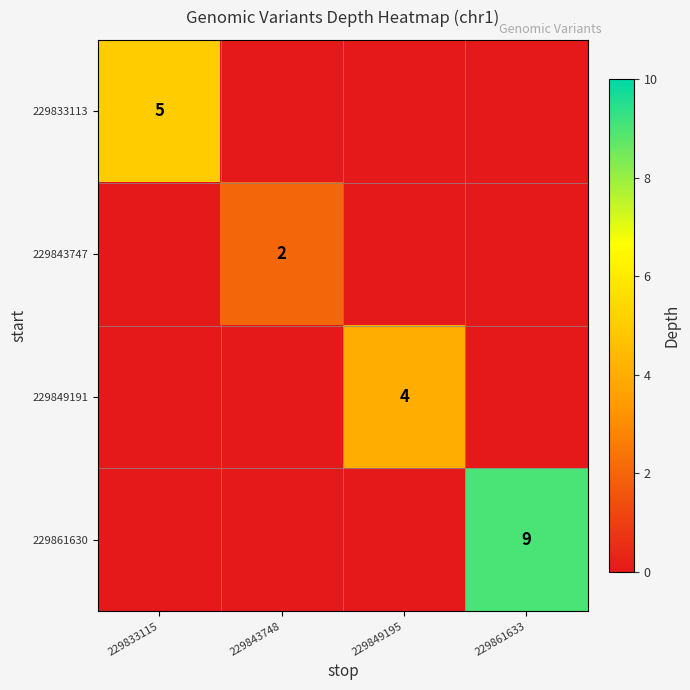

What is the spread (max minus min) of values at 229833115?

5